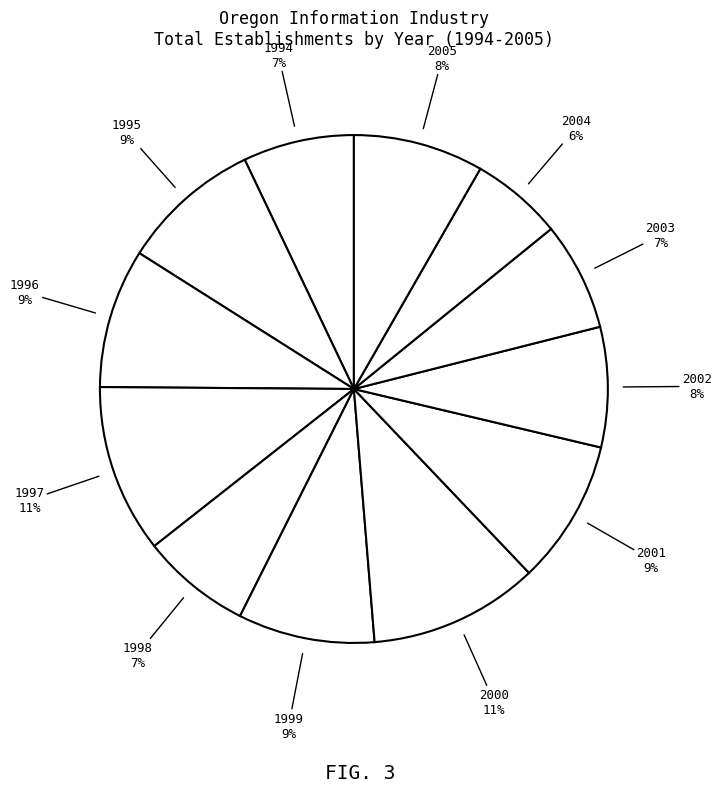

How many segments does this pie chart have?

12